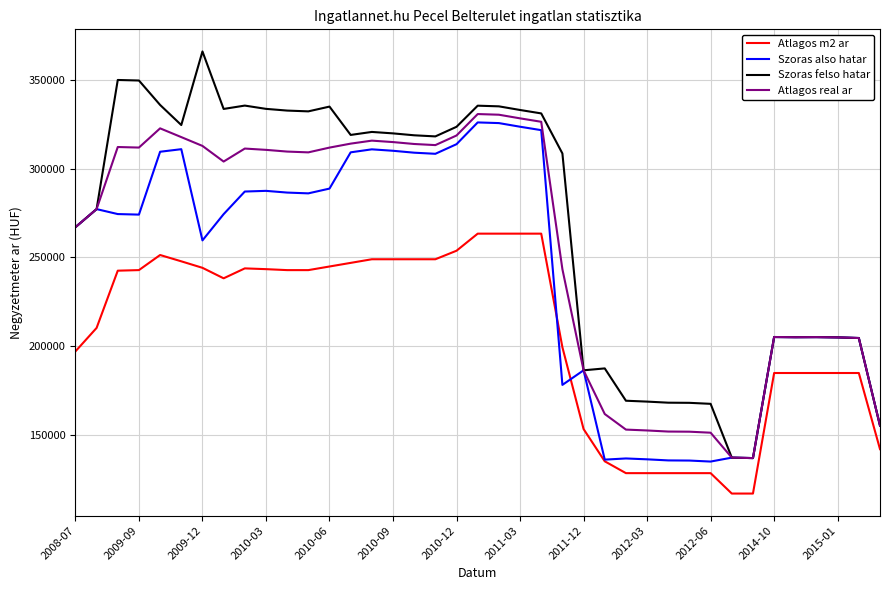

Is this an area chart (filled region under the line)?

No